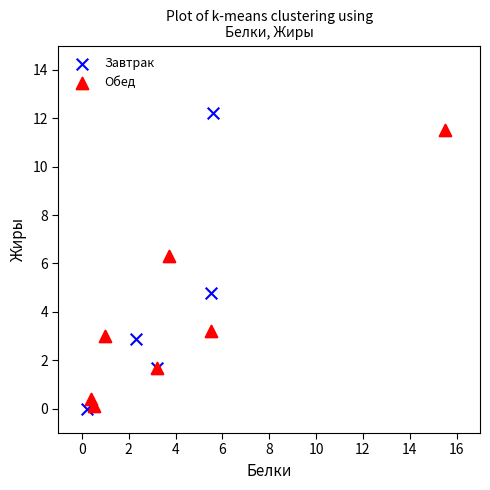

Which series has the largest Y range (max minus min)?

Завтрак